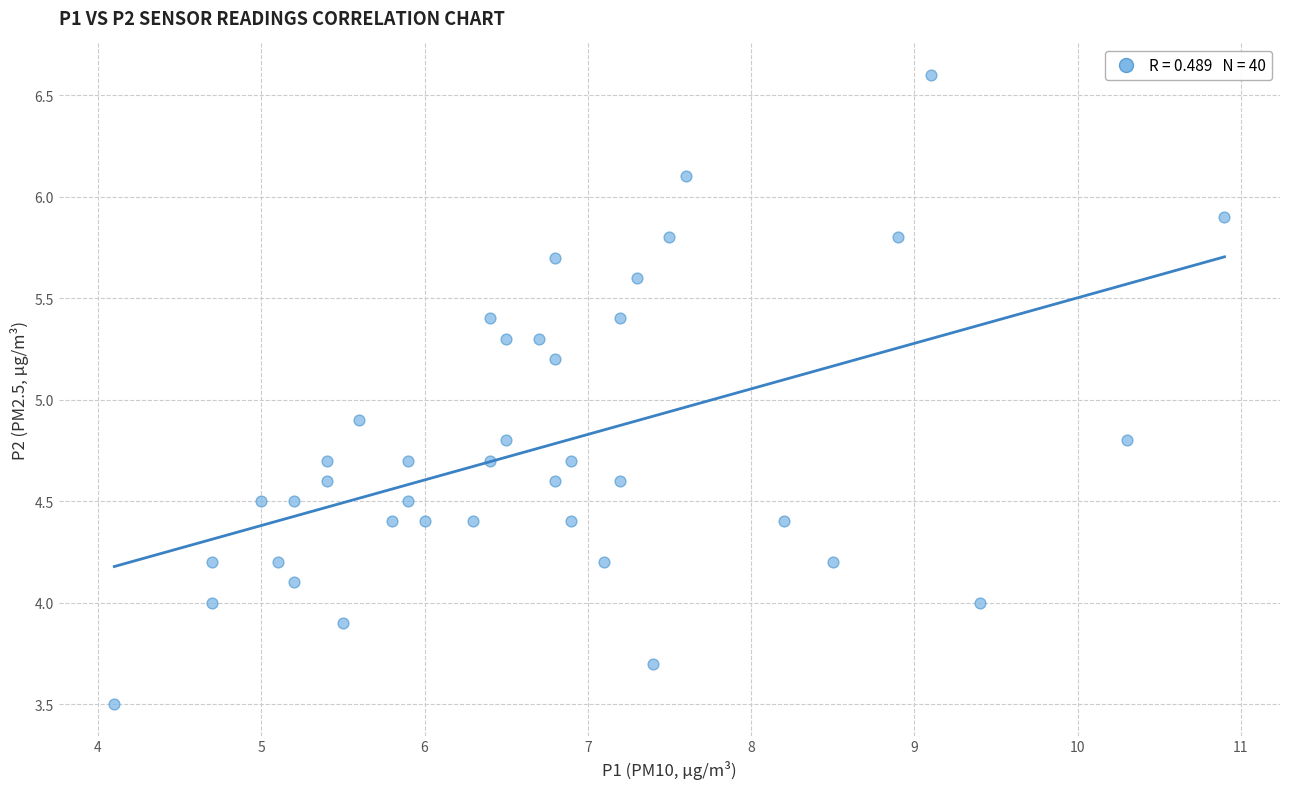

What is the range of Y values (max minus min)?

3.1